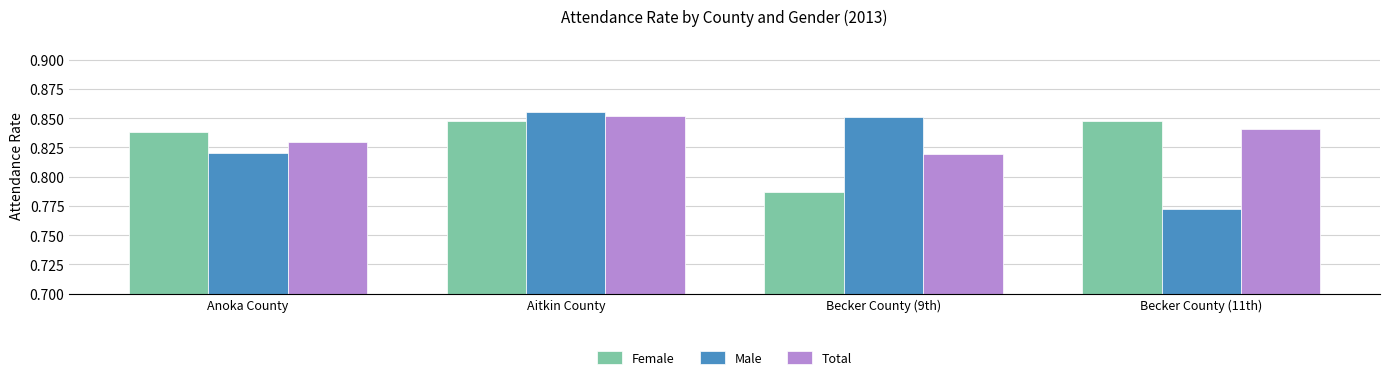

The value of Total at Becker County (9th) is 0.5. True or false?

False